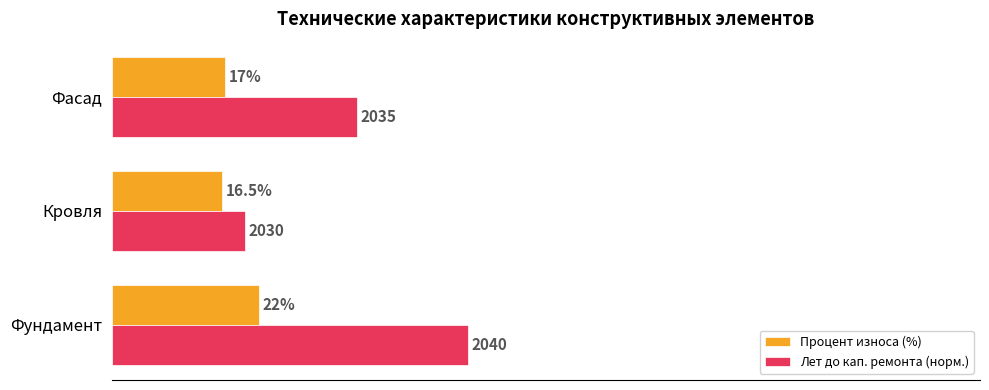

At which label is Процент износа (%) closest to 19?

Фасад